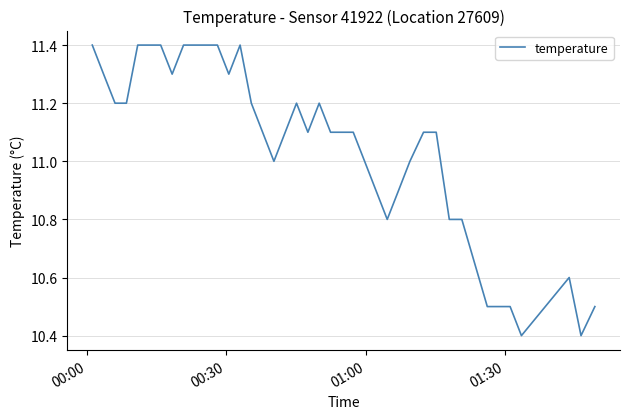

What is the maximum value shown in the chart?

11.4